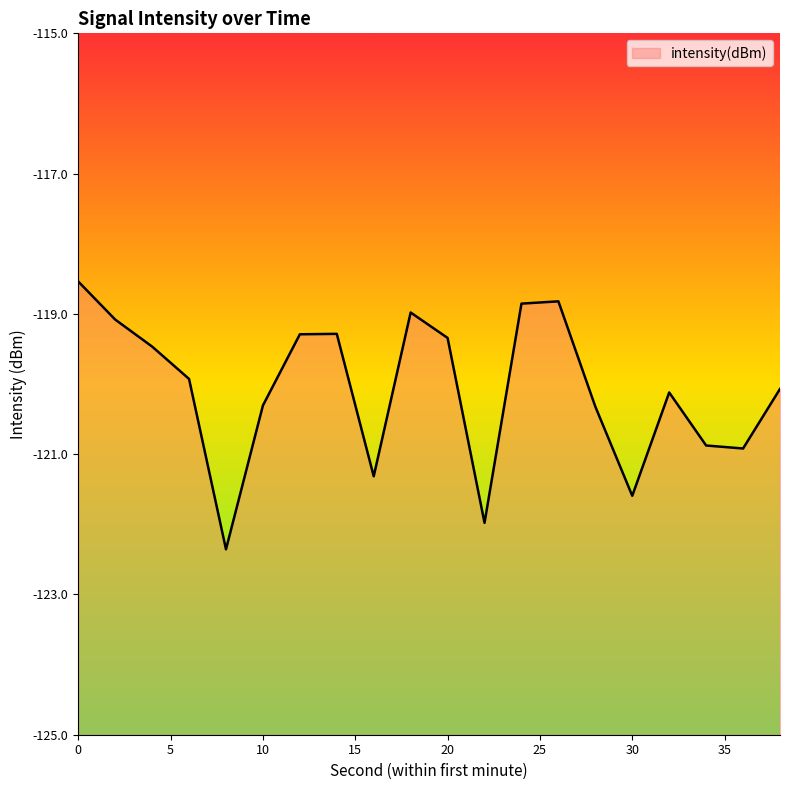

How many categories are shown in the chart?

20